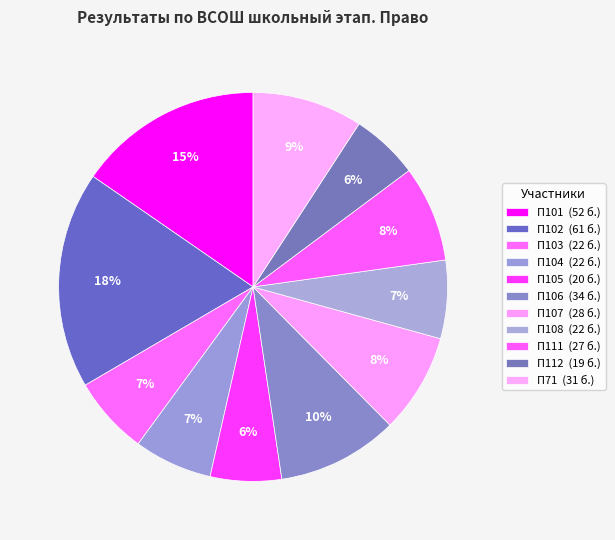

Is it true that П103 is 7% of the pie?

True